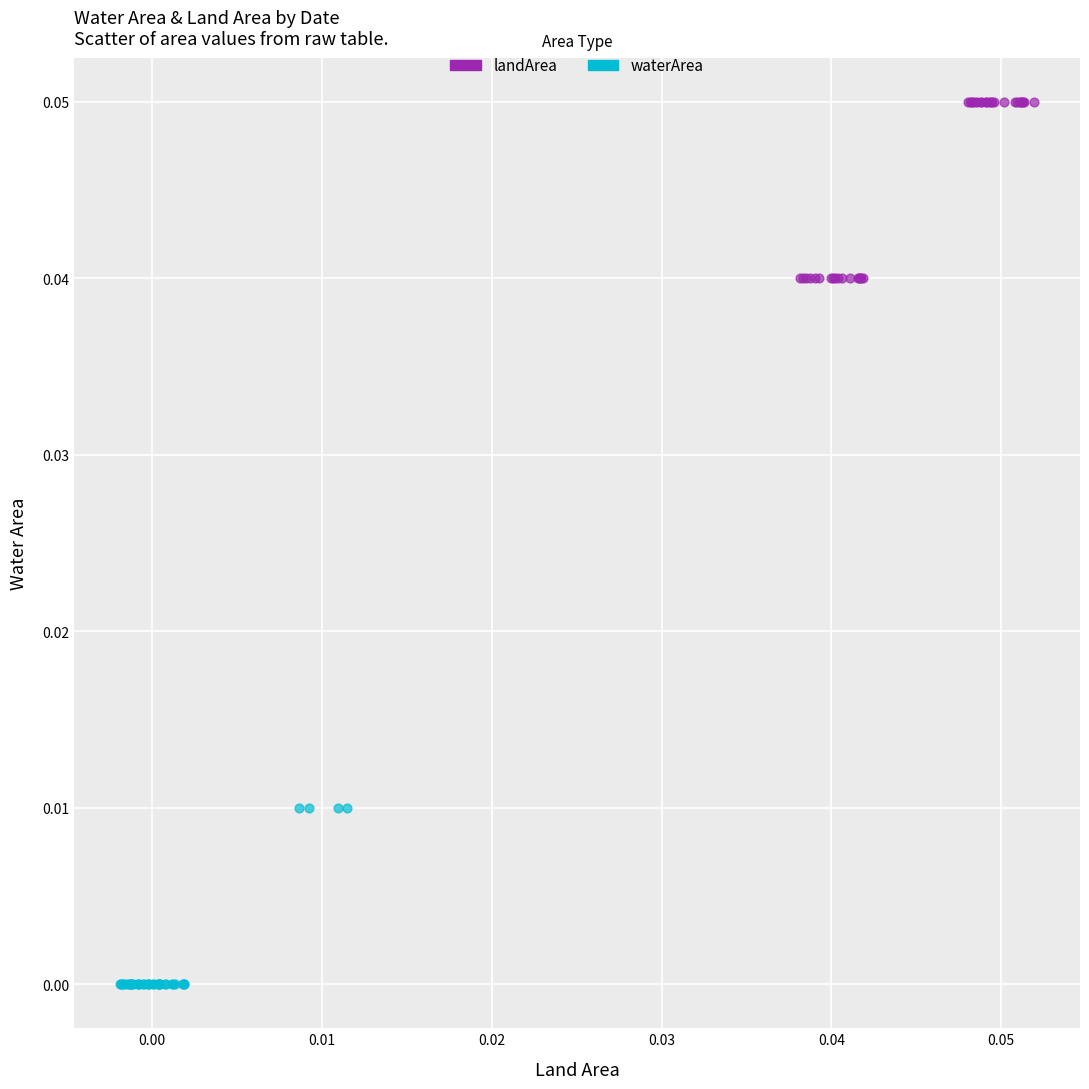

Which series reaches the maximum Y coordinate?

landArea